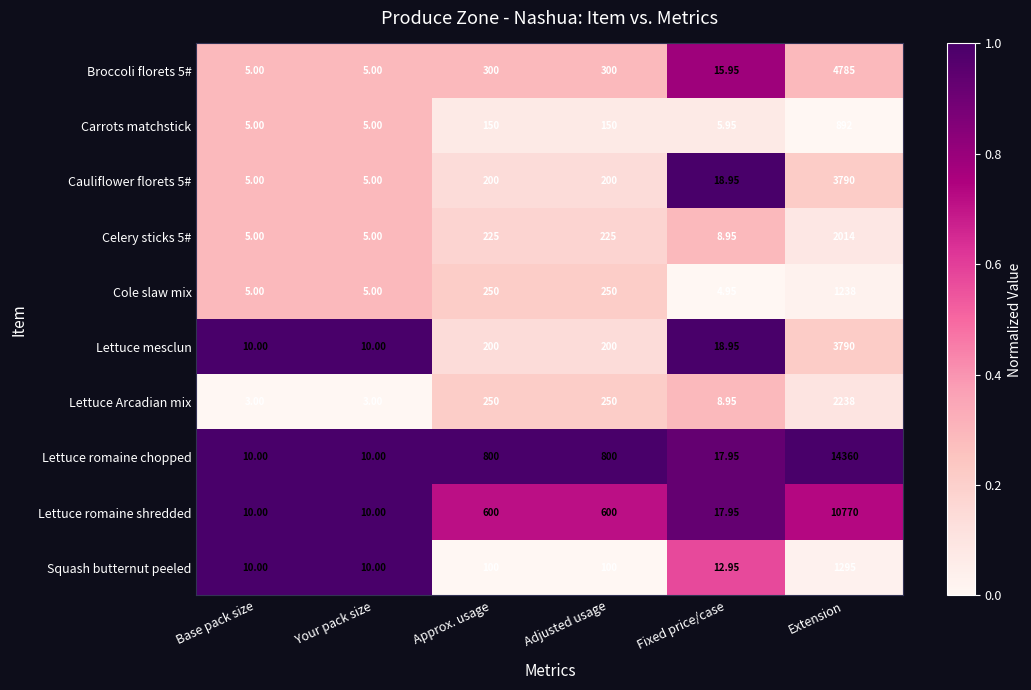

Is the value of Broccoli florets 5# at Fixed price/case greater than the value of Cole slaw mix at Adjusted usage?

No